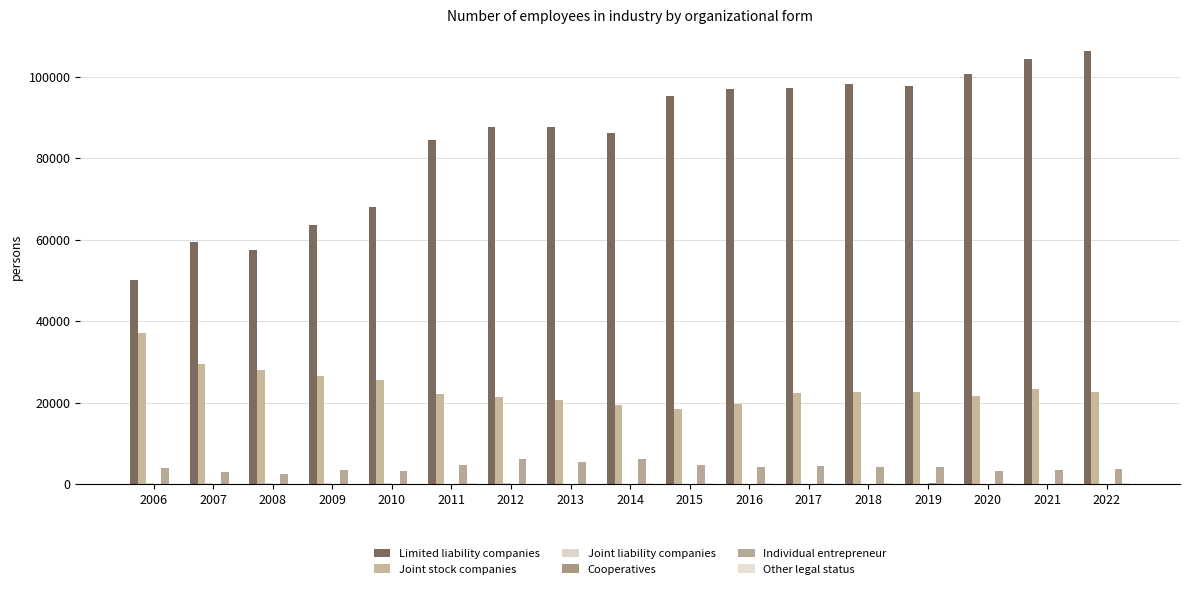

What is the spread (max minus min) of values at 2018?

98085